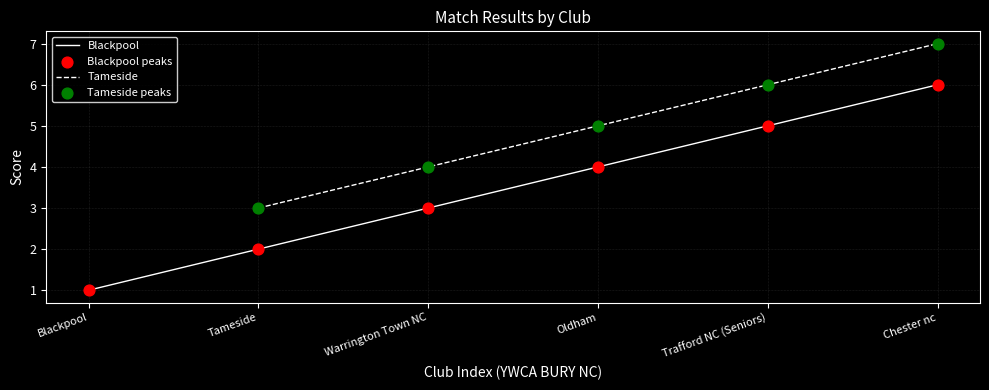

The Blackpool series shows 5 at Trafford NC (Seniors). True or false?

True